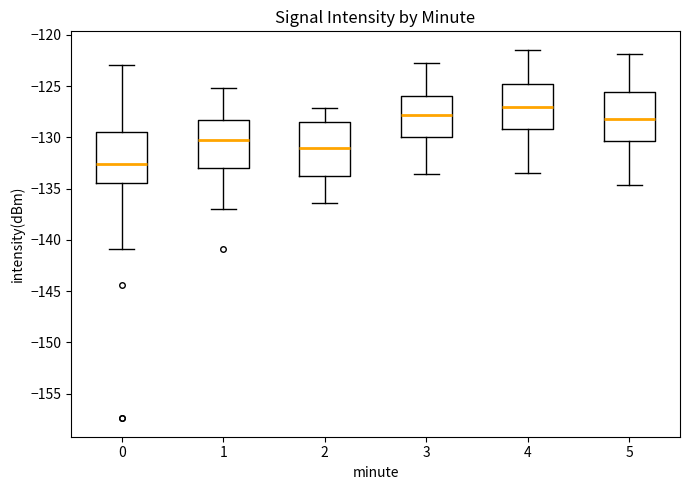

Where does the median line of the box at x = 1 sit on the y-axis? The values are not printed on the chart, so give them approximately, as read against the axis.

-130.5